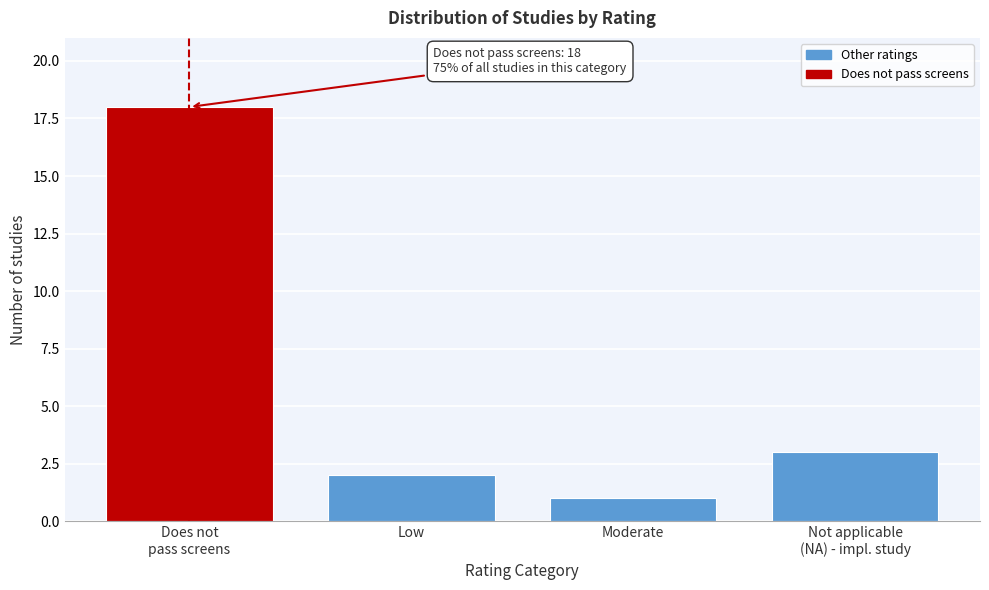

Reading right to left, extract all data points from this chart.

3	1	2	18